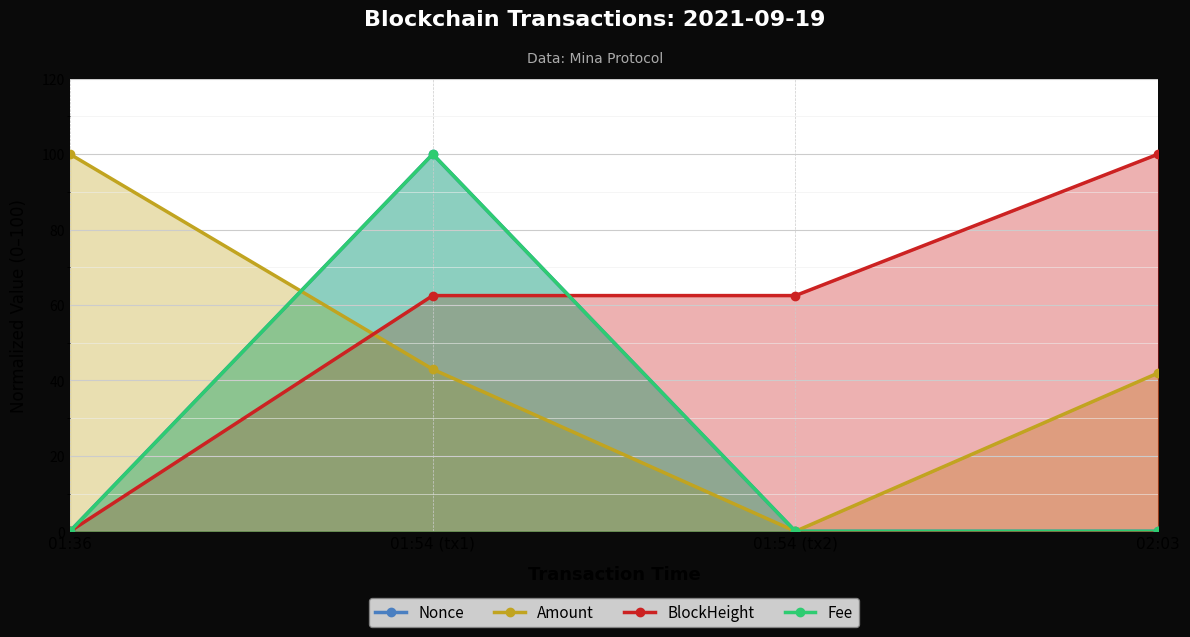

What is the highest value of the Nonce series?

100.0